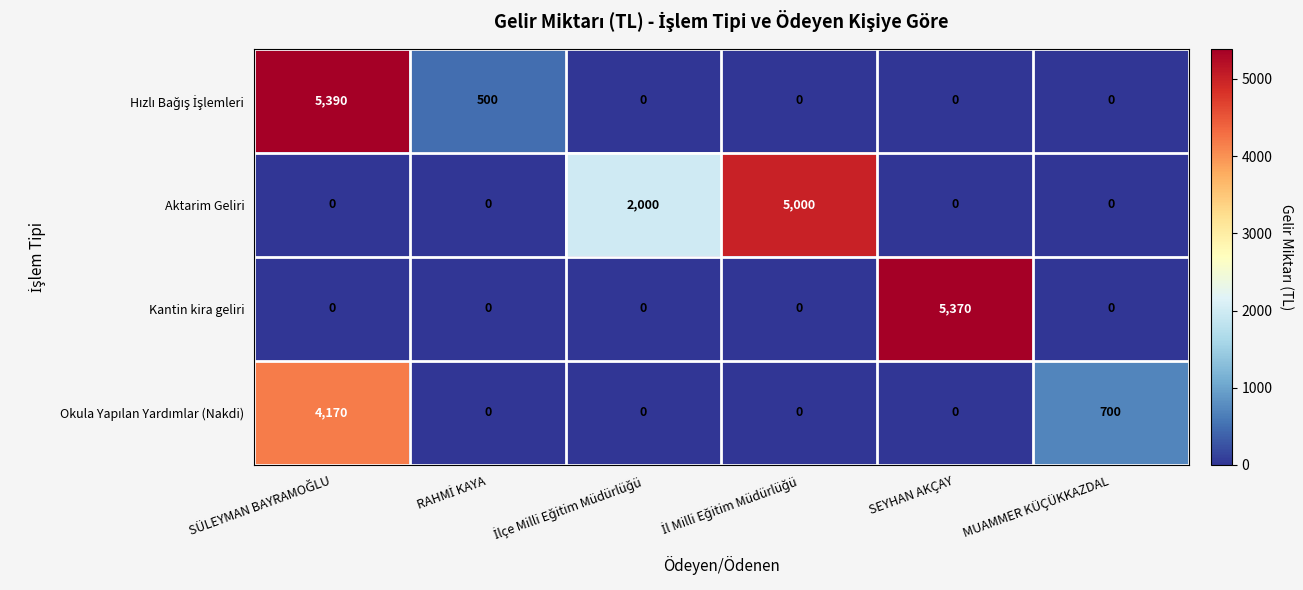

What is the average value of the Aktarim Geliri series?

1167